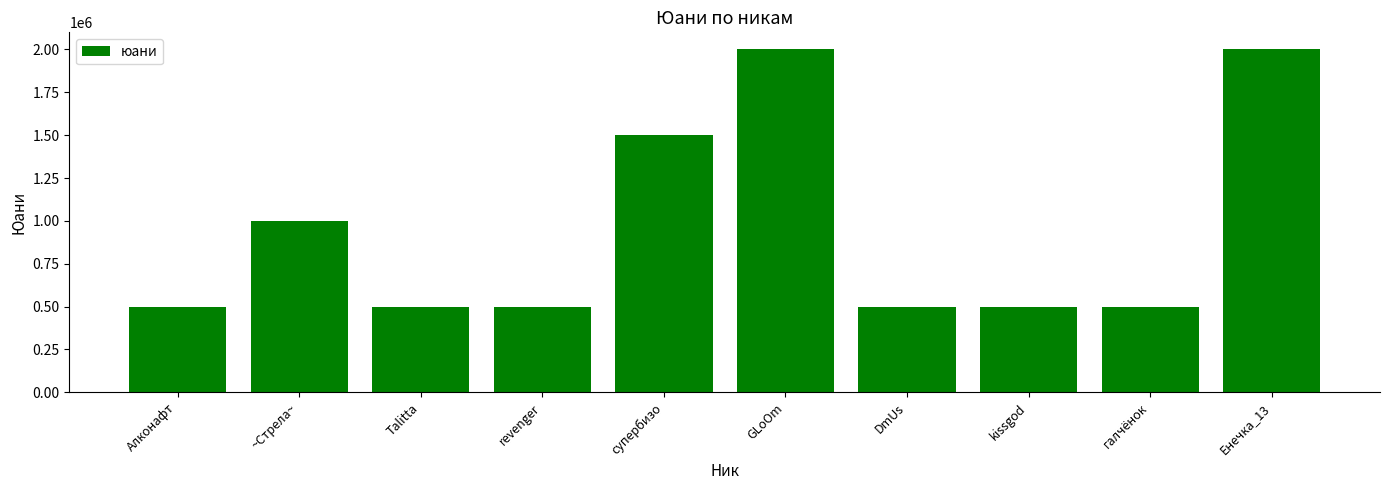

What is the minimum value shown in the chart?

500000